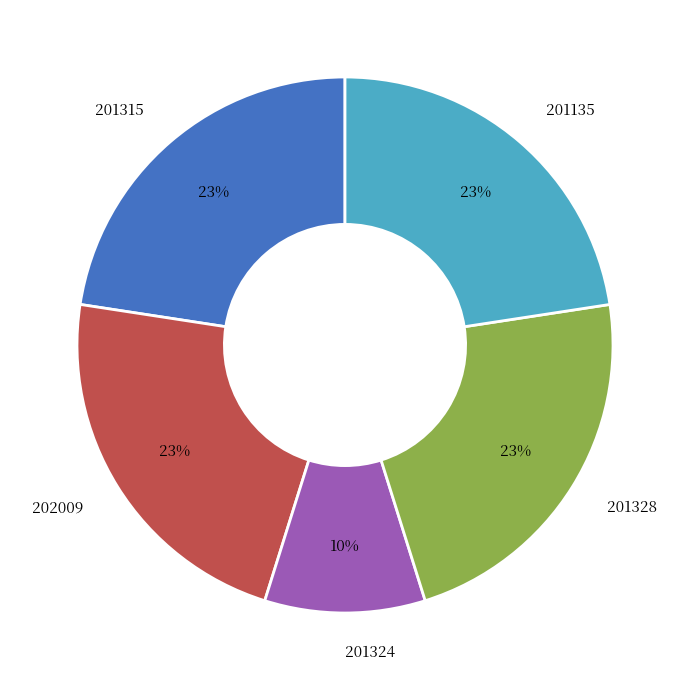

Is 201324 the majority of the pie?

No